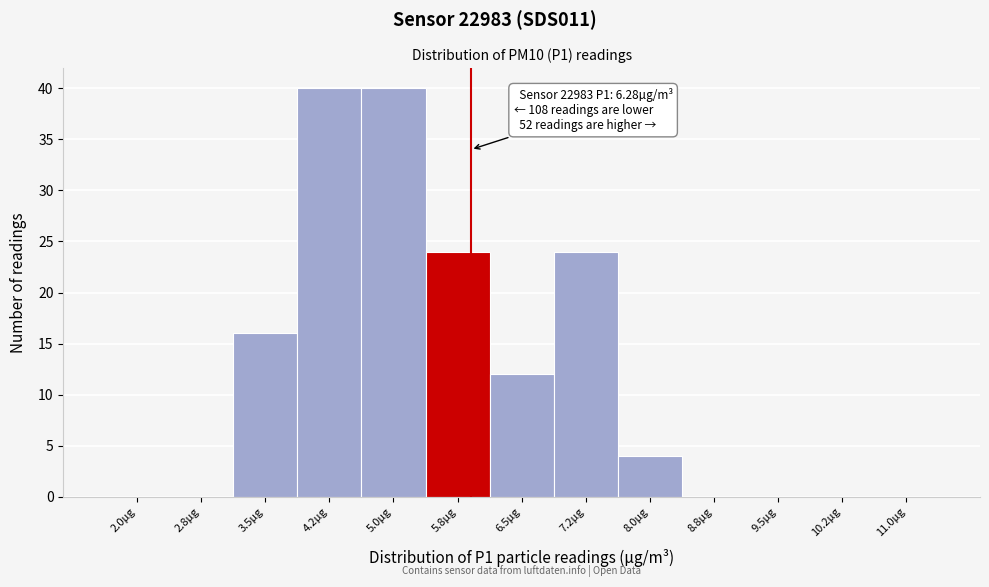

Reading left to right, what are all the values shown in this chart?

2.0µg=0	2.8µg=0	3.5µg=16	4.2µg=40	5.0µg=40	5.8µg=24	6.5µg=12	7.2µg=24	8.0µg=4	8.8µg=0	9.5µg=0	10.2µg=0	11.0µg=0